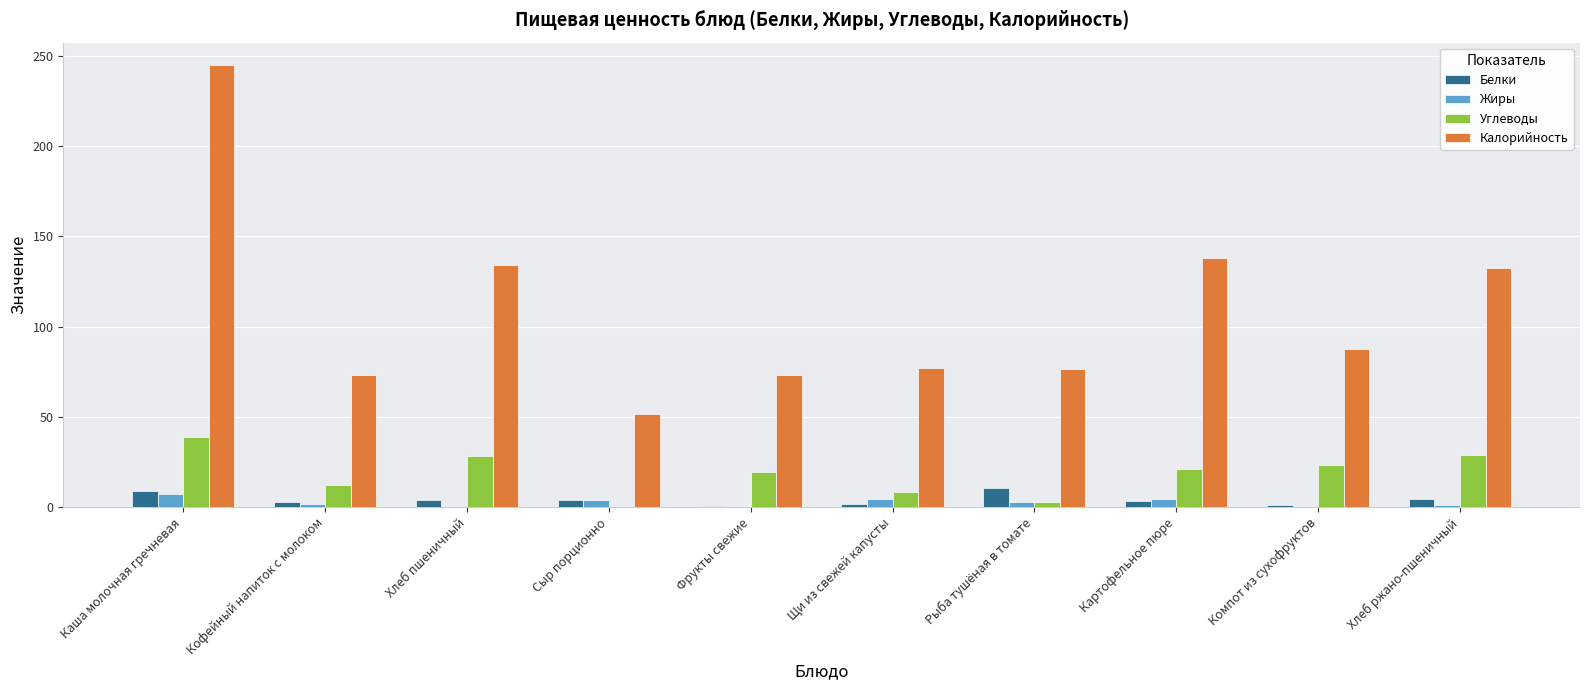

What is the sum of all Калорийность values?

1089.0